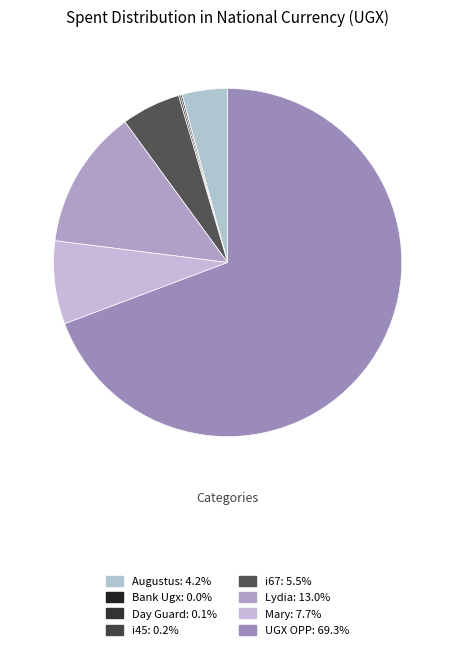

How much of the chart is everything except Lydia?

87.0%